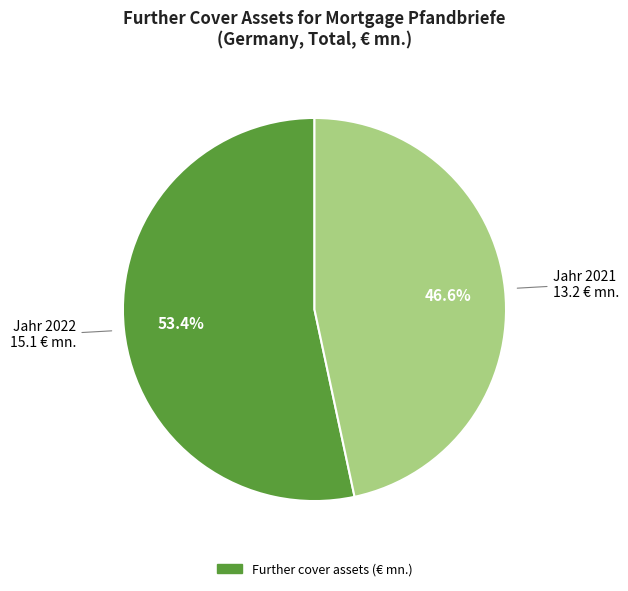

Is there a majority slice in this chart?

Yes